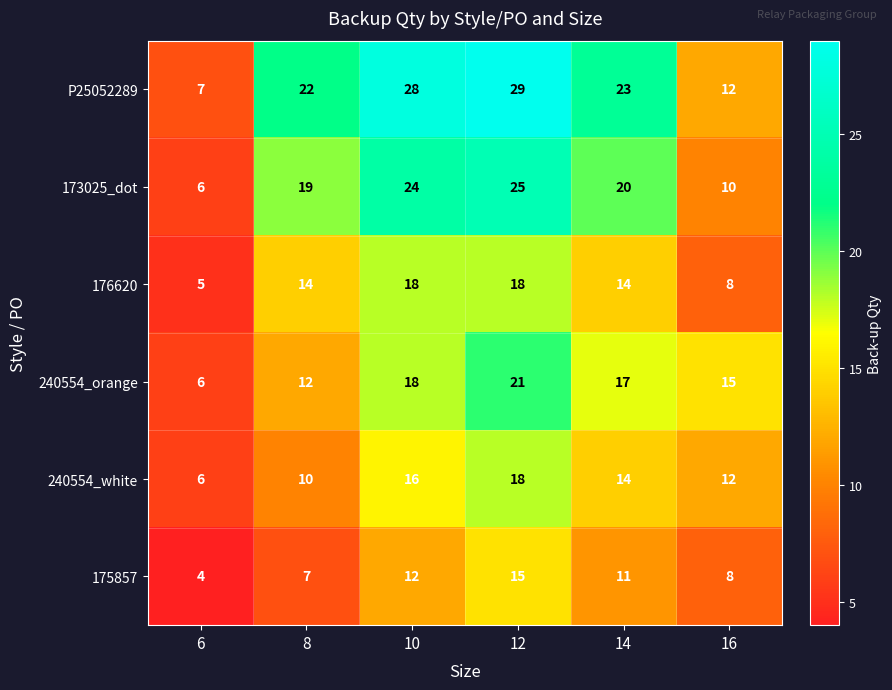

At which label does 240554_orange reach its peak?

12